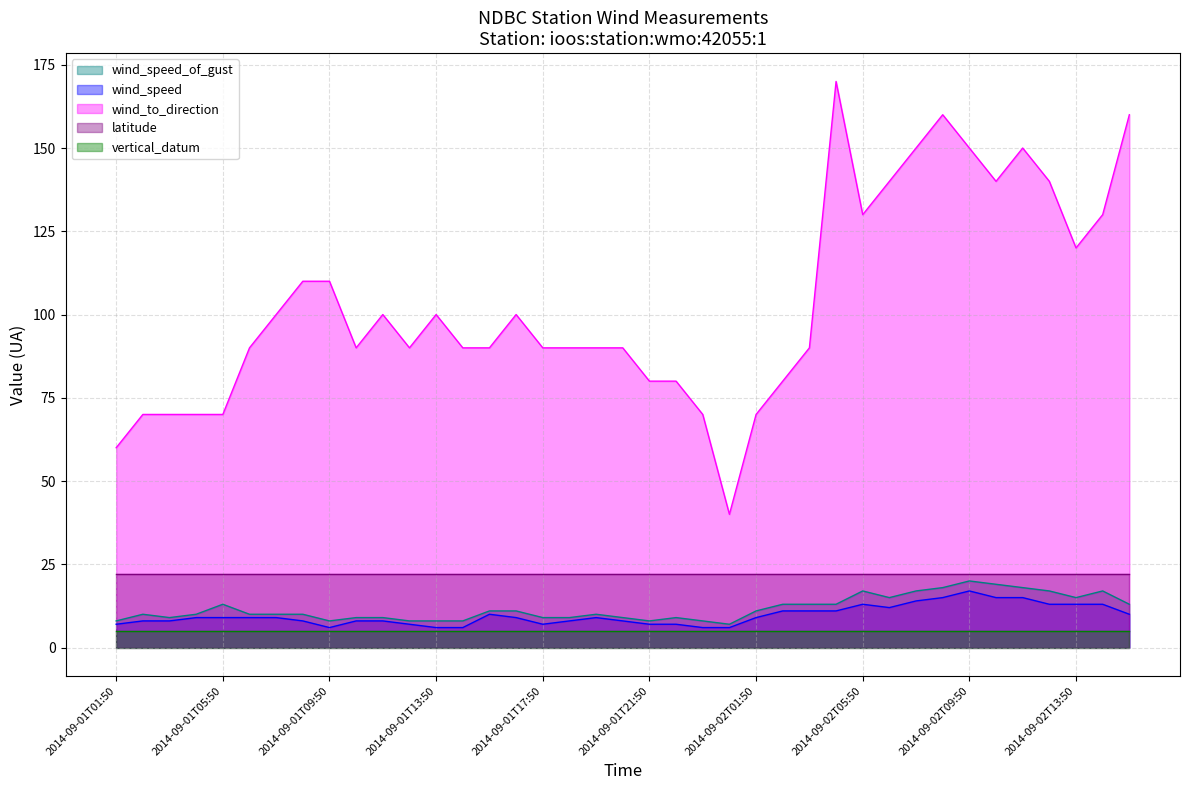

True or false: wind_to_direction and wind_speed intersect in this chart.

False